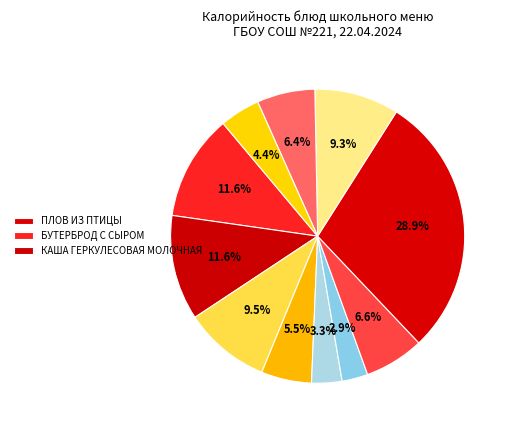

Which slice is the largest?

ПЛОВ ИЗ ПТИЦЫ